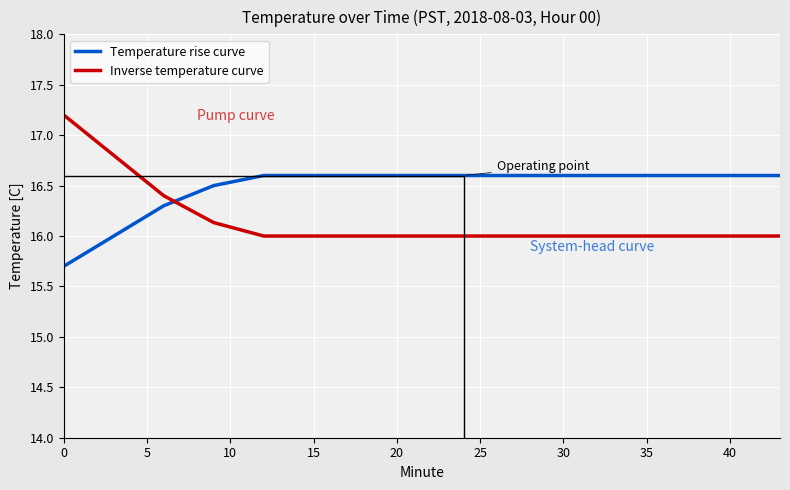

What are all the series names shown in the legend?

Temperature rise curve, Inverse temperature curve